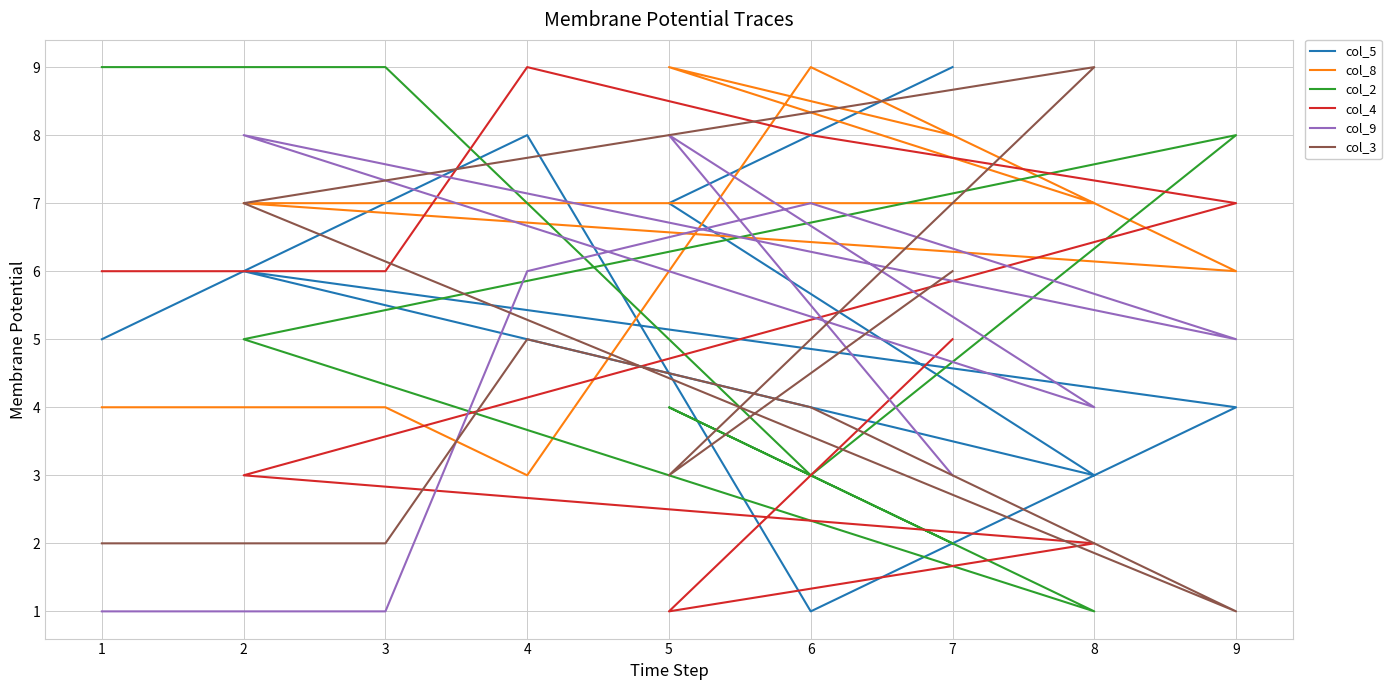

In col_5, how many points are higher than both neighbors (excluding endpoints)?

2